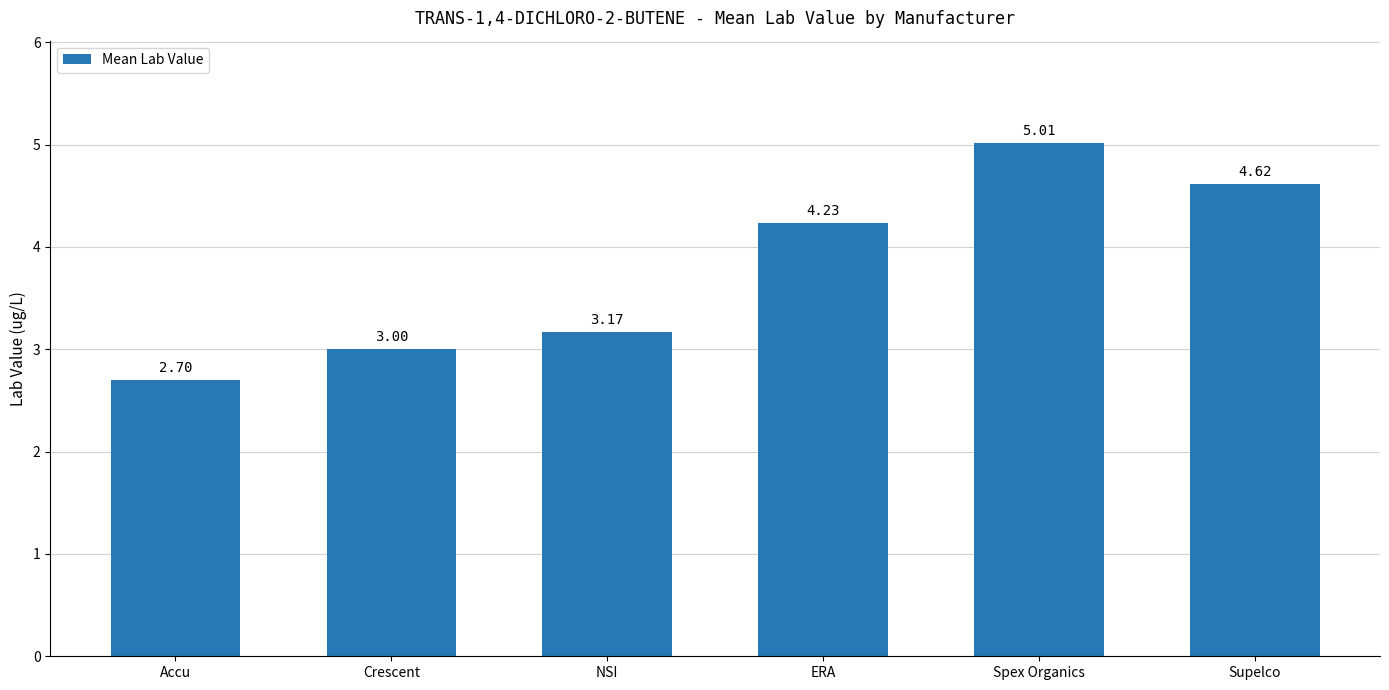

What is the difference between the maximum and minimum values?

2.3